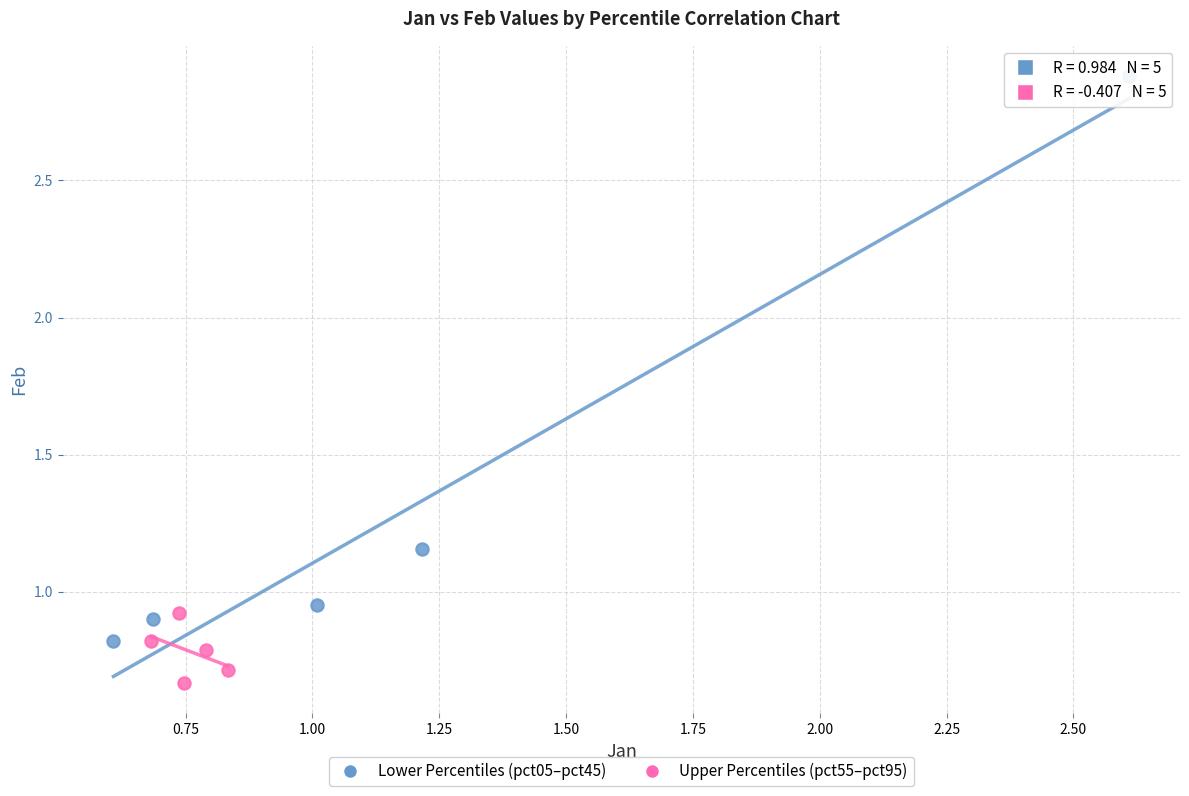

Which series has the widest spread of Y values?

Lower Percentiles (pct05–pct45)